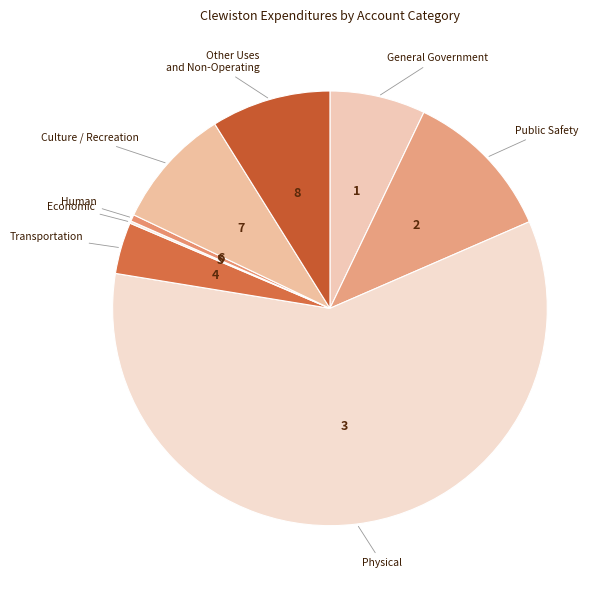

Is there any slice that represents more than half of the pie?

Yes